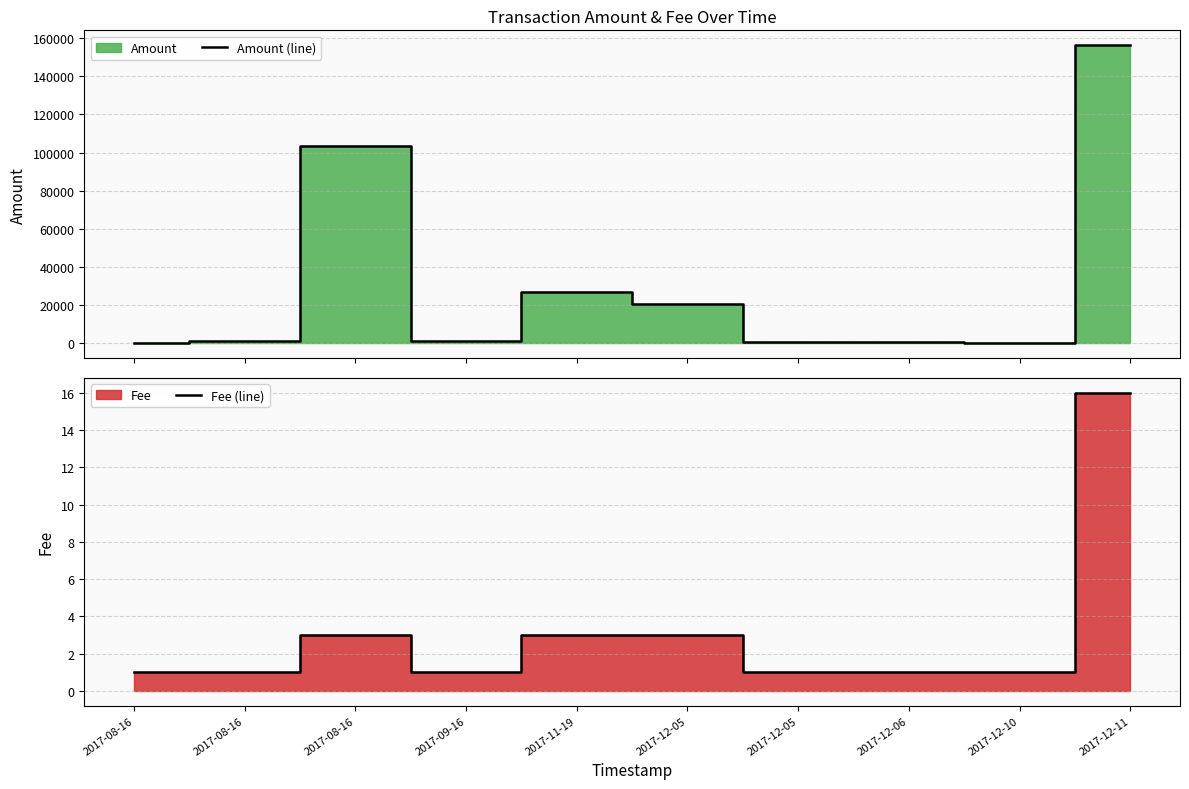

Reading left to right, list all the values displayed in this chart.

Amount (line): 100	1000	103700	950	26876	20714	495	495	2	156300
Fee (line): 1	1	3	1	3	3	1	1	1	16